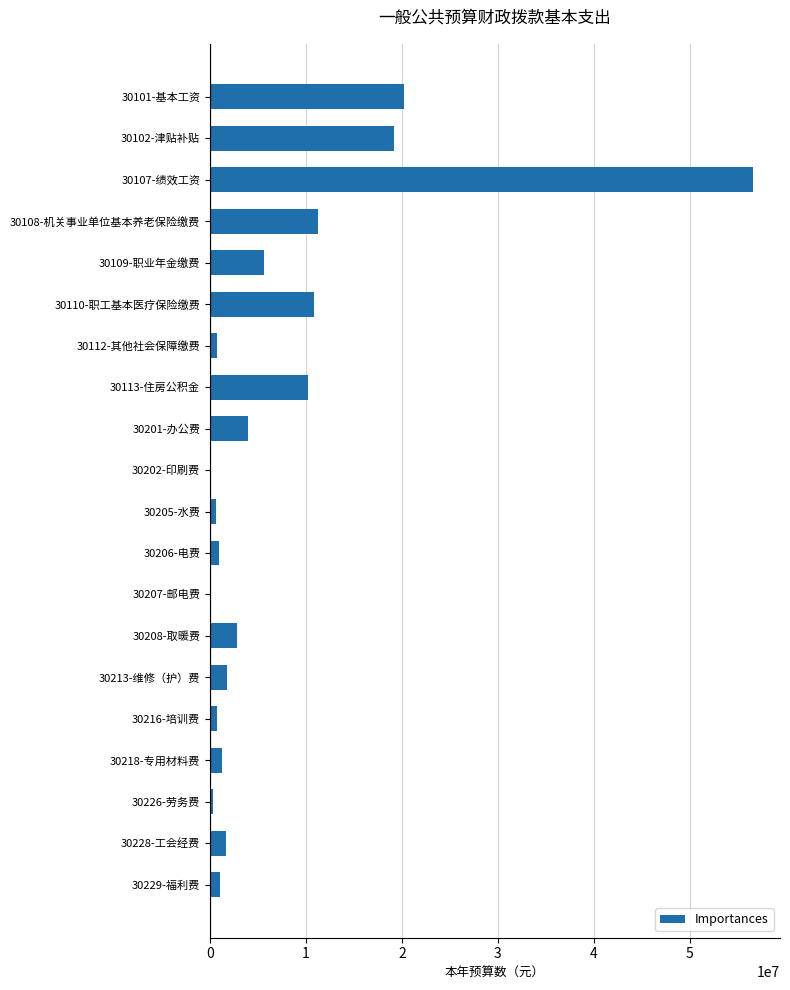

What is the sum of the values at 30201-办公费 and 30101-基本工资?

24262032.2